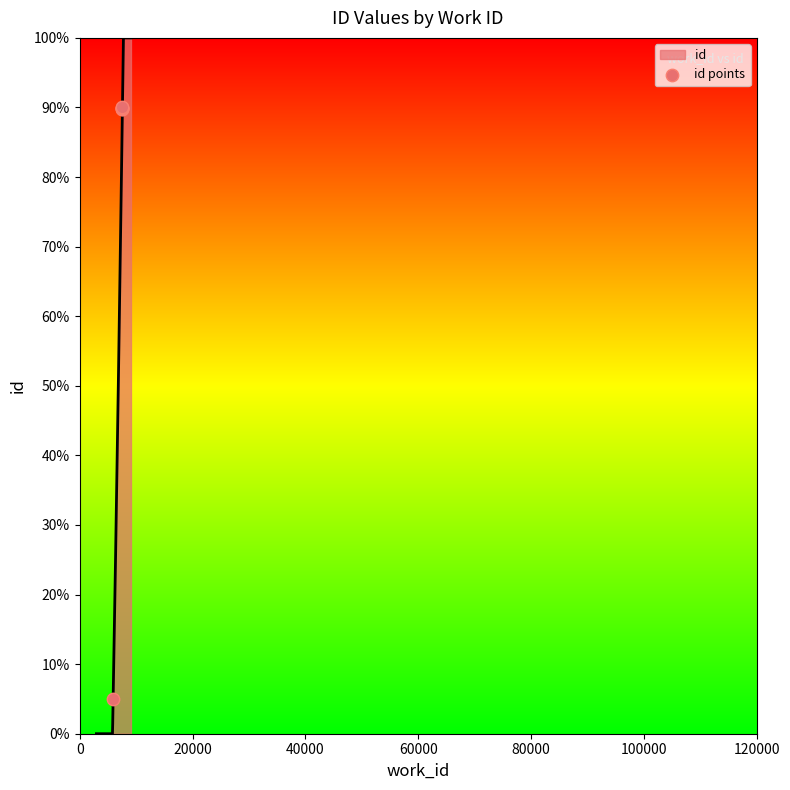

Between 60000 and 0, which is larger?

60000